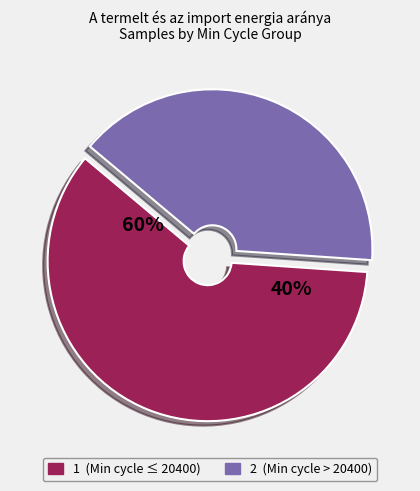

Is it true that 26/20247 is 3% of the pie?

False